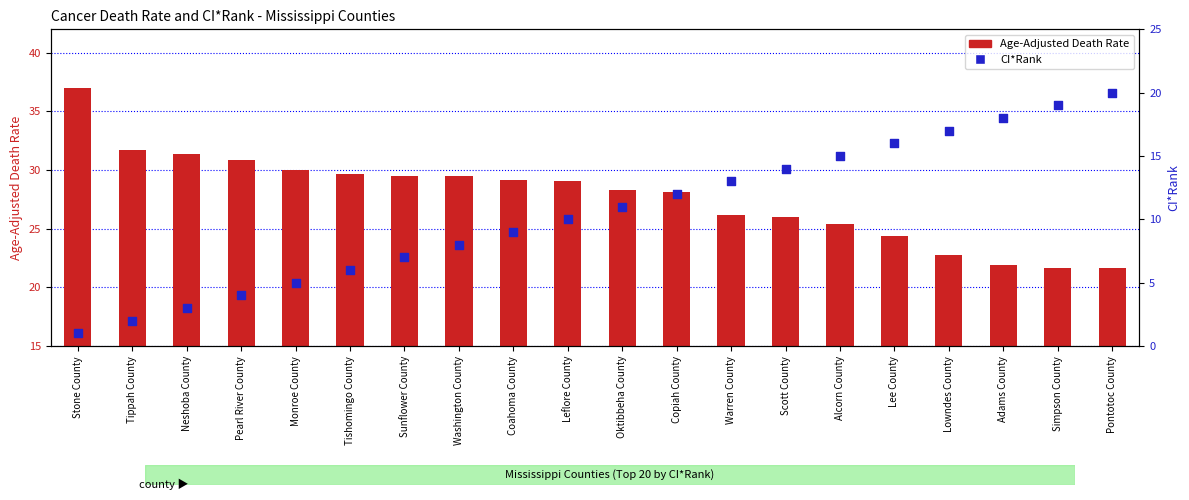

What is the total value across all series at Coahoma County?

38.2